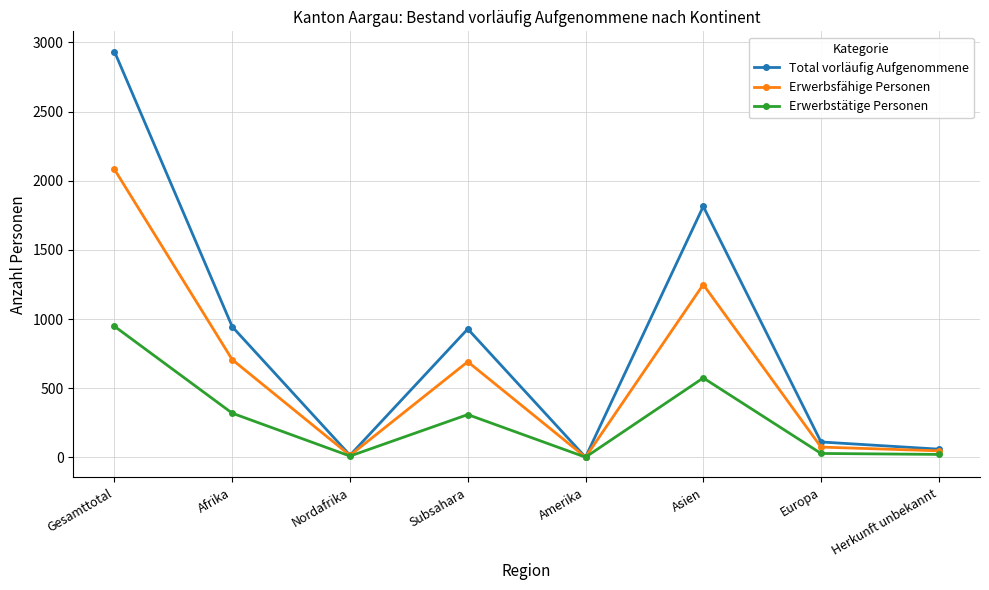

What is the label of the 4th point from the left?

Subsahara